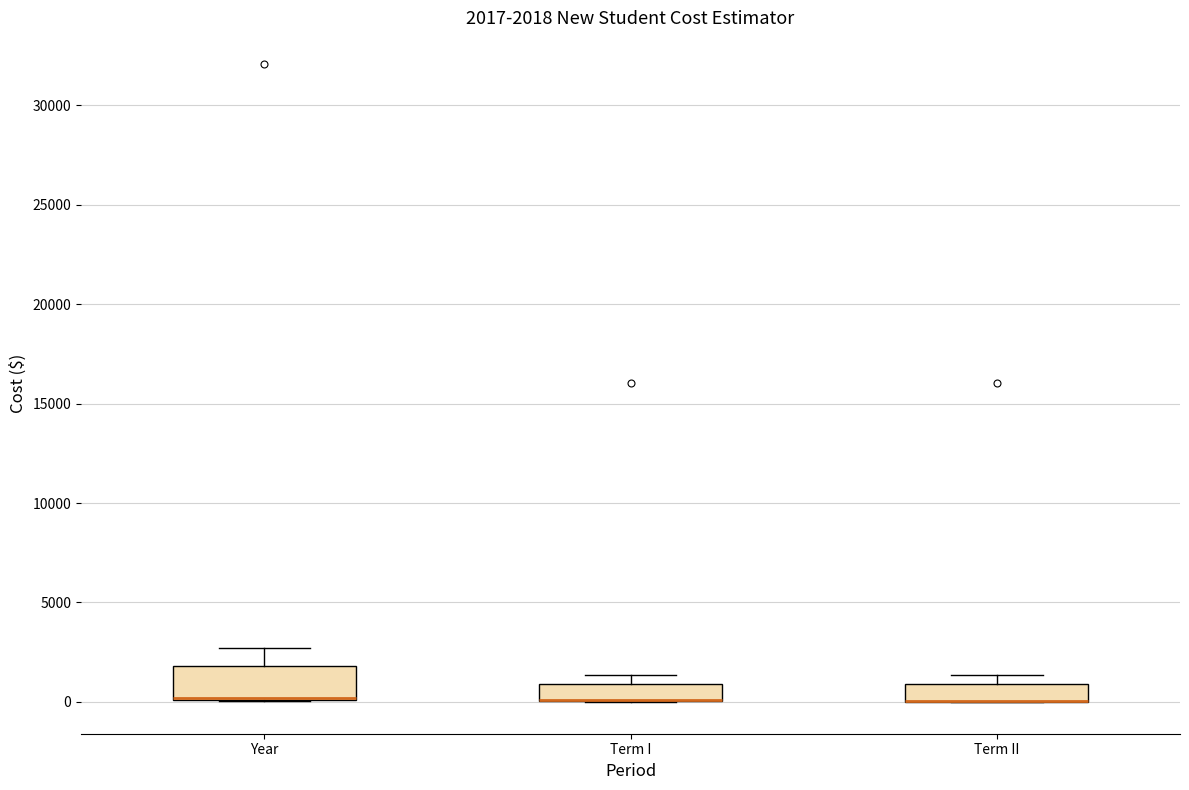

Which box is the tallest, from its lower edge to its upper edge?

Year